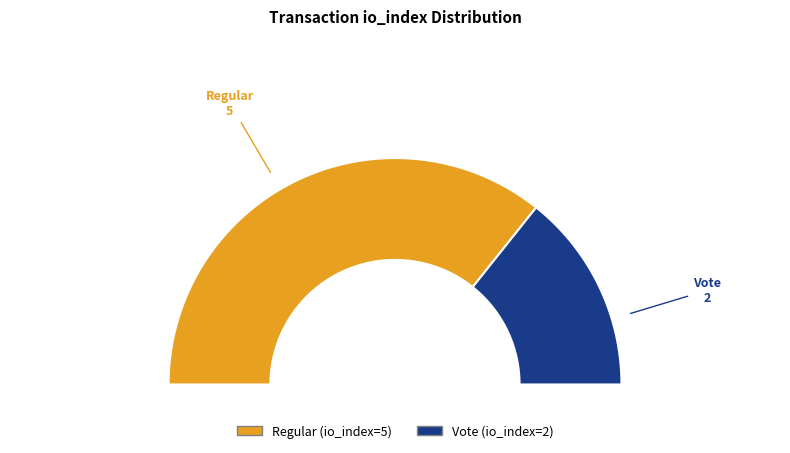

How much of the chart is everything except Vote (io_index=2)?

71.4%